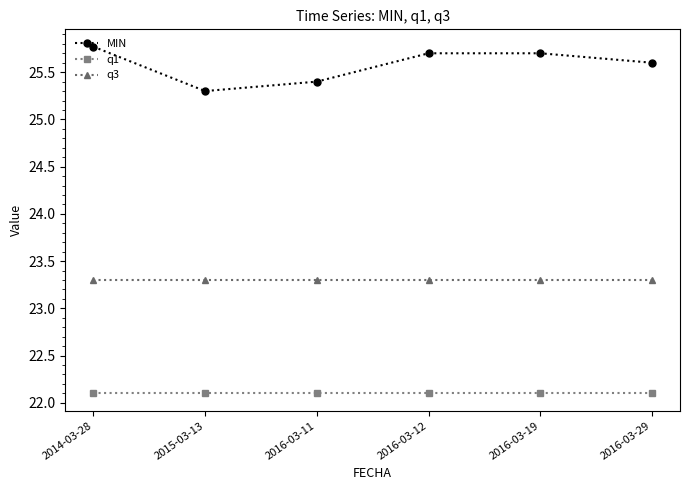

What is the value of the q1 point at the 5th from the left?

22.1